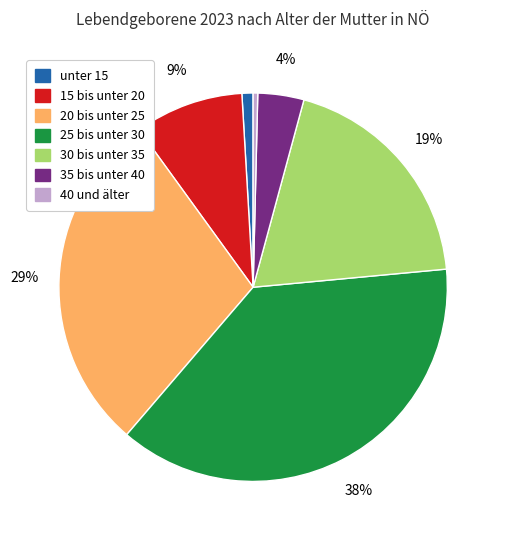

What percentage is the unter 15 slice, to the nearest percent?

1%